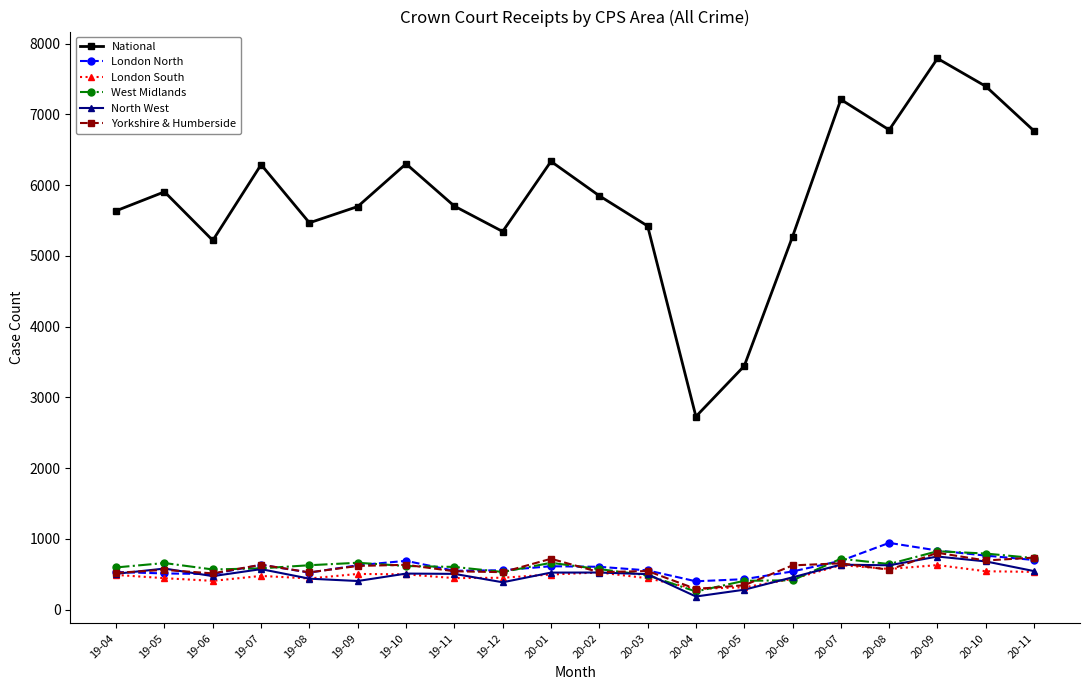

In London South, how many points are lower than both neighbors (excluding endpoints)?

5